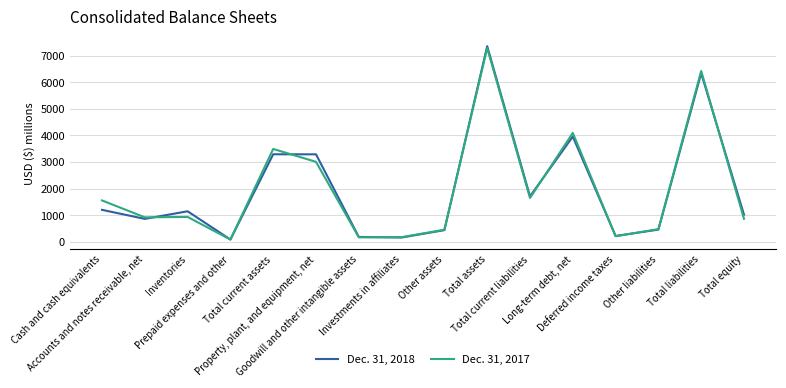

Rank the series at Total liabilities from lowest to highest value.

Dec. 31, 2018, Dec. 31, 2017